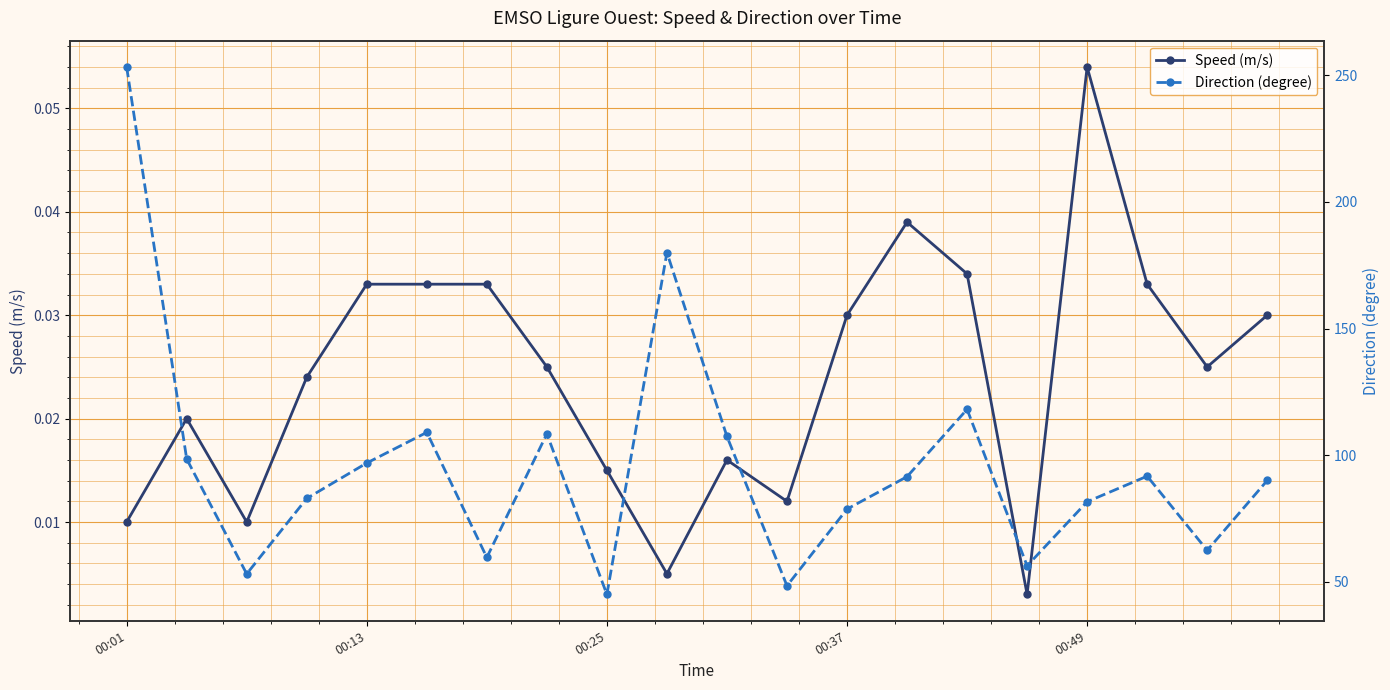

At how many categories does at least one series exceed 154?

2